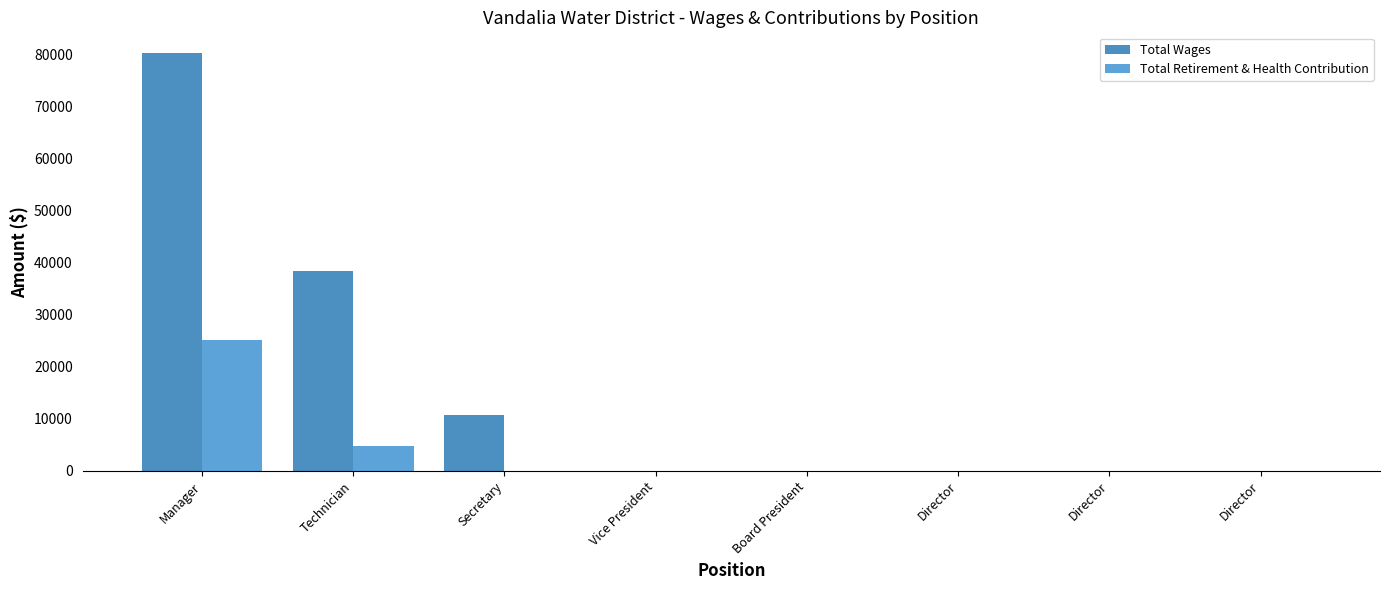

Does the chart contain stacked bars?

No